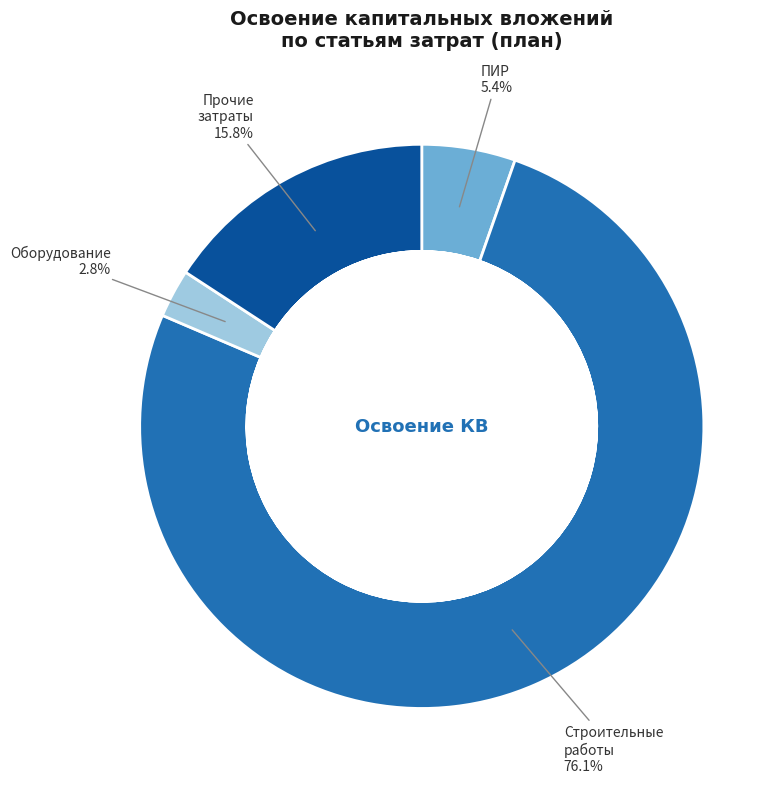

Do оборудование and проектно-изыскательские работы together represent more than half of the pie?

No